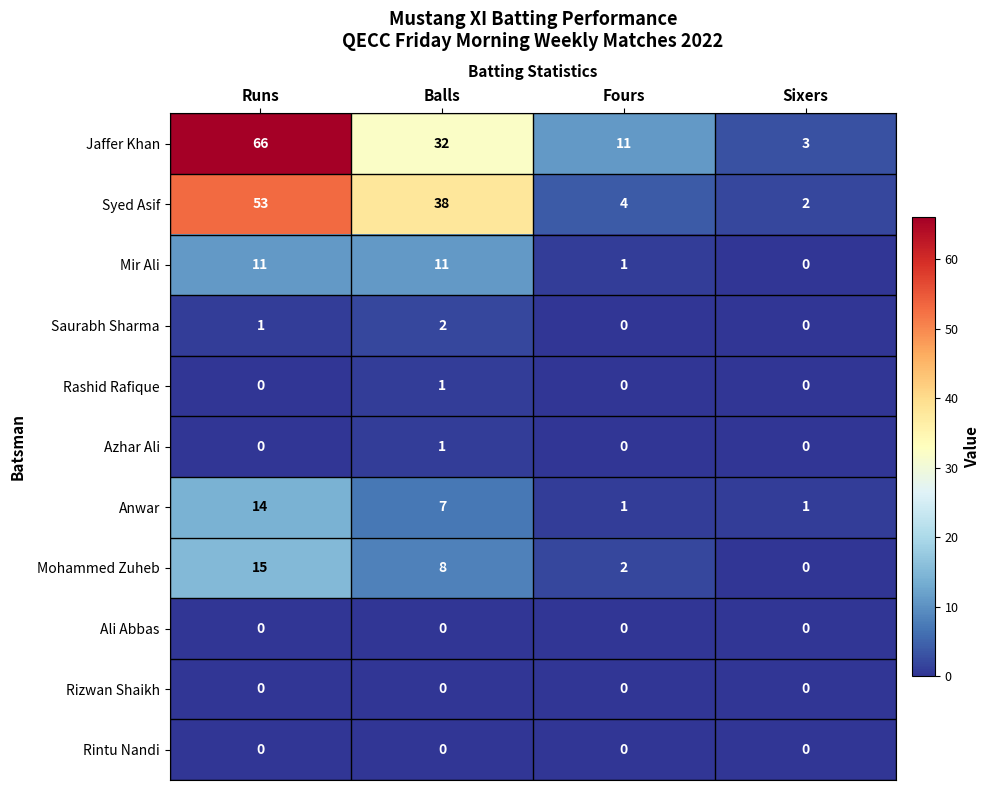

Which series has the widest spread of values?

Jaffer Khan